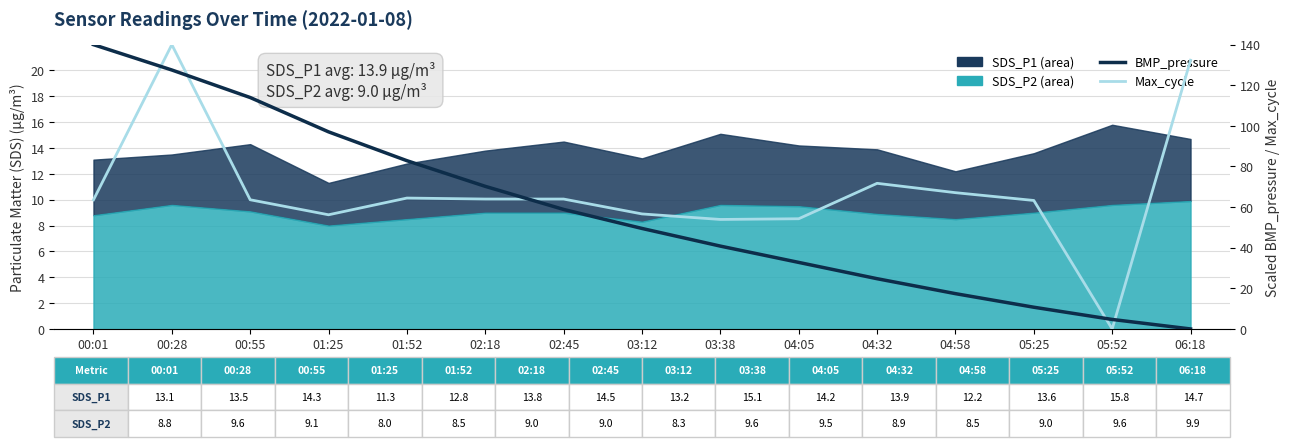

How many intersections are there between BMP_pressure and Max_cycle?

5